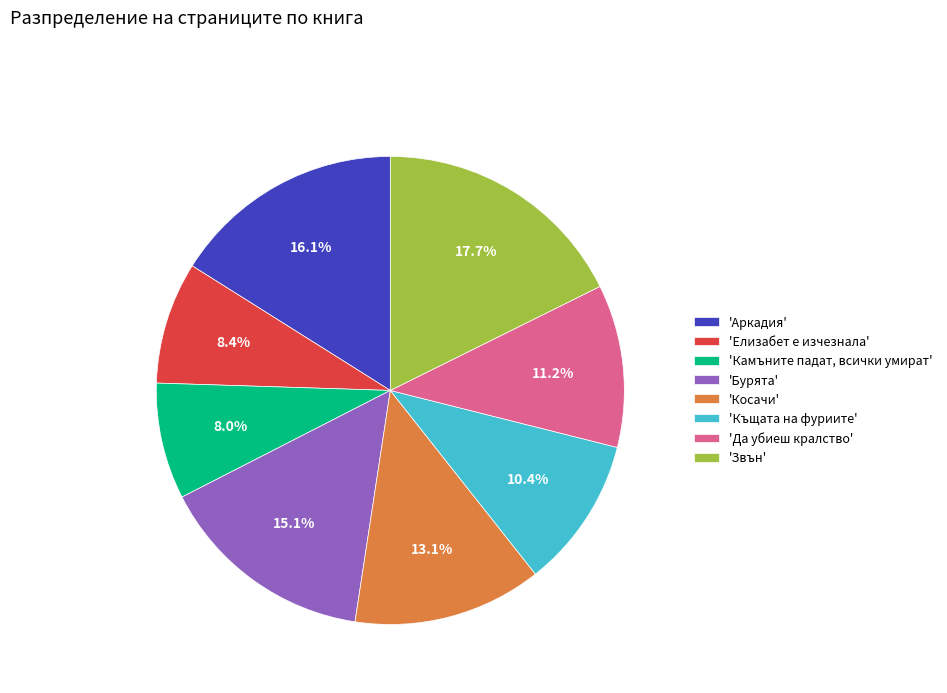

Combined, what portion of the pie is 'Камъните падат, всички умират' and 'Аркадия'?

24.1%